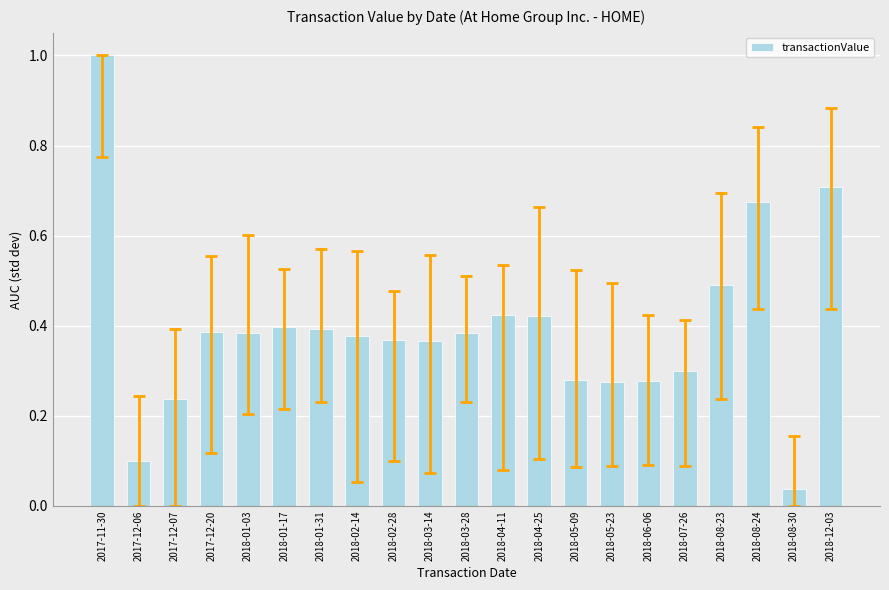

At which label is the value closest to 0?

2018-08-30